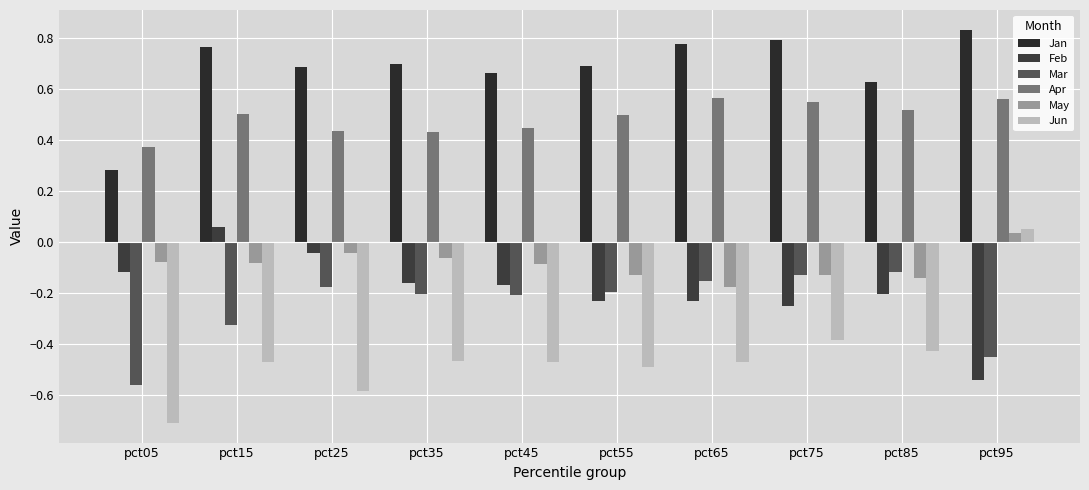

Count the number of data series in this chart.

6